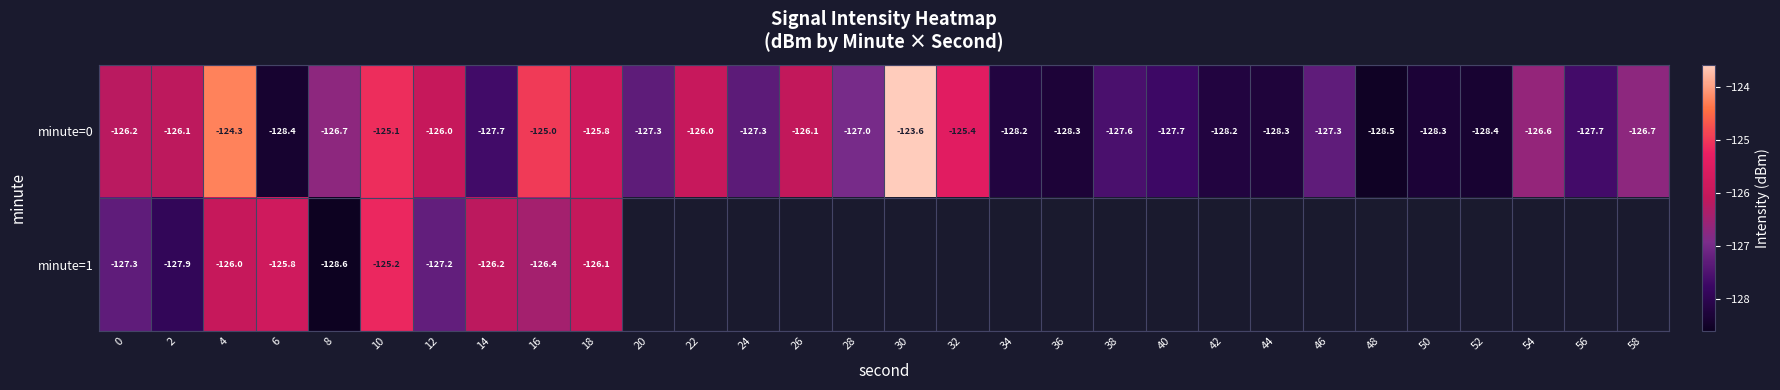

At which category does the chart reach its peak across all series?

30